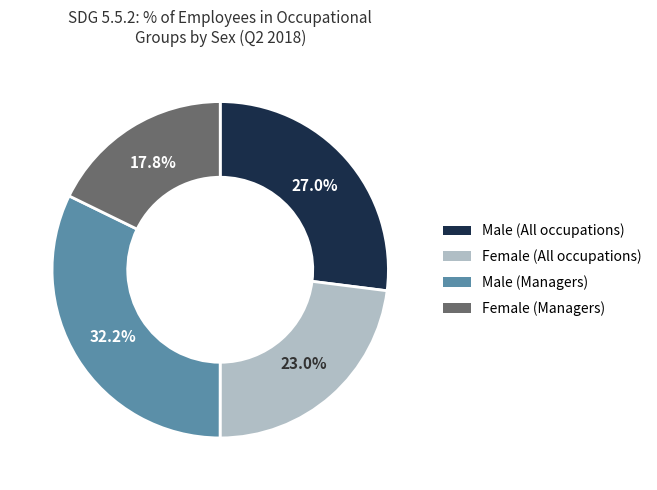

To the nearest percent, what is the combined percentage of Male (Managers) and Female (All occupations)?

55%